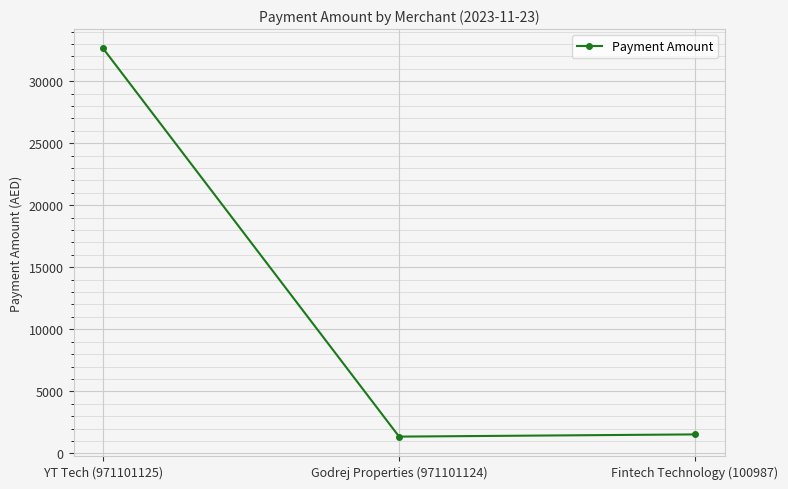

True or false: the data shows 32632.8 at YT Tech (971101125).

True